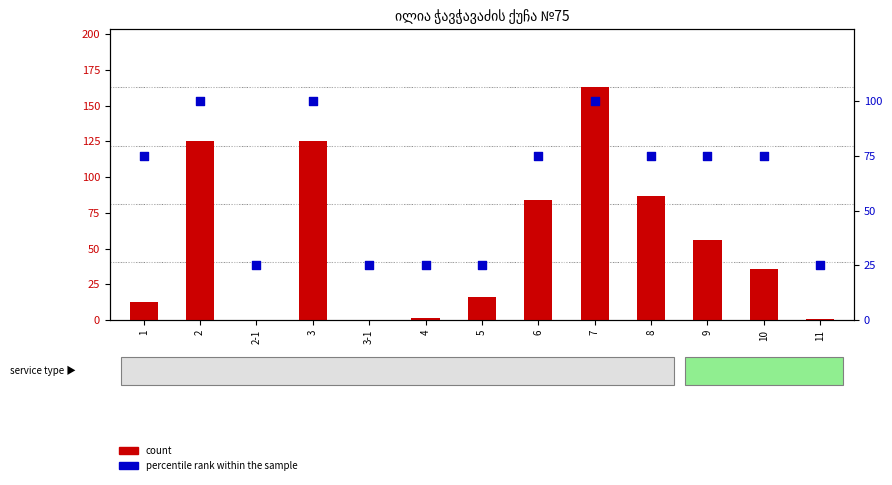

What are all the series names shown in the legend?

count, percentile rank within the sample